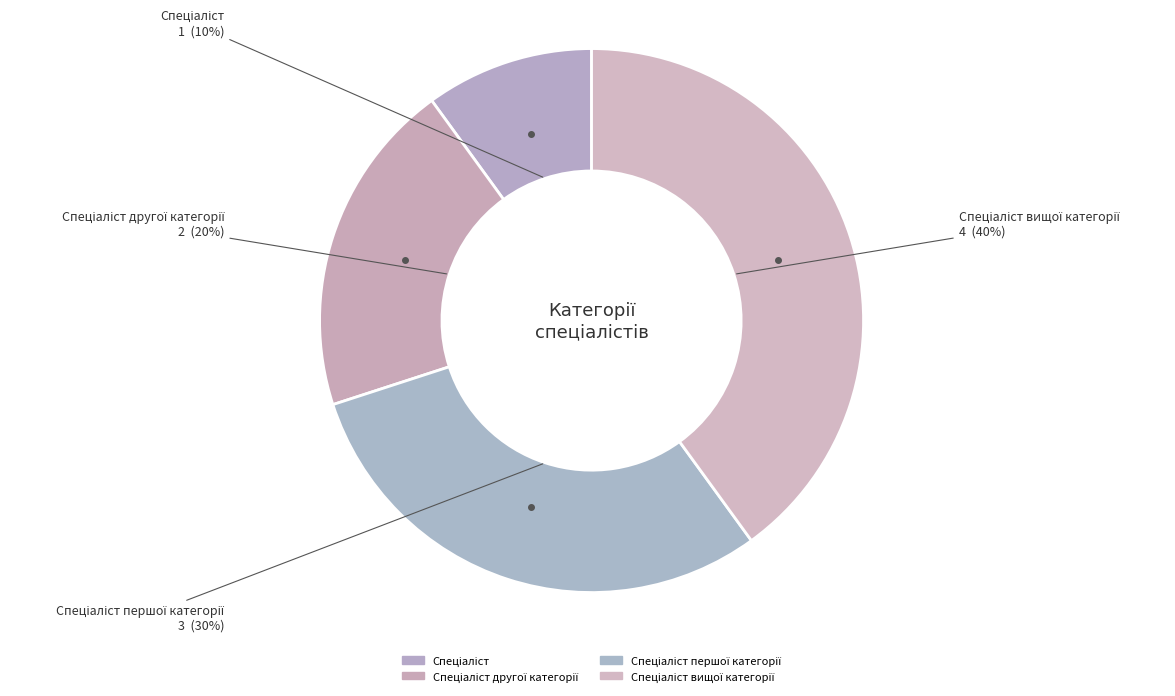

Which category has the biggest portion of the pie?

Спеціаліст вищої категорії